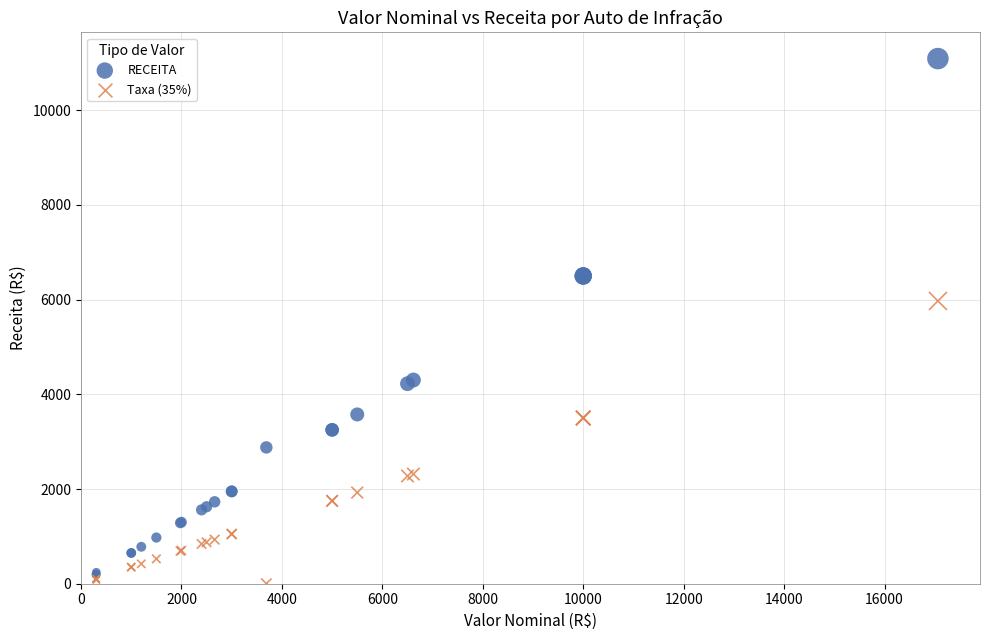

In the RECEITA series, what Y value is closest to 5642?

6500.0